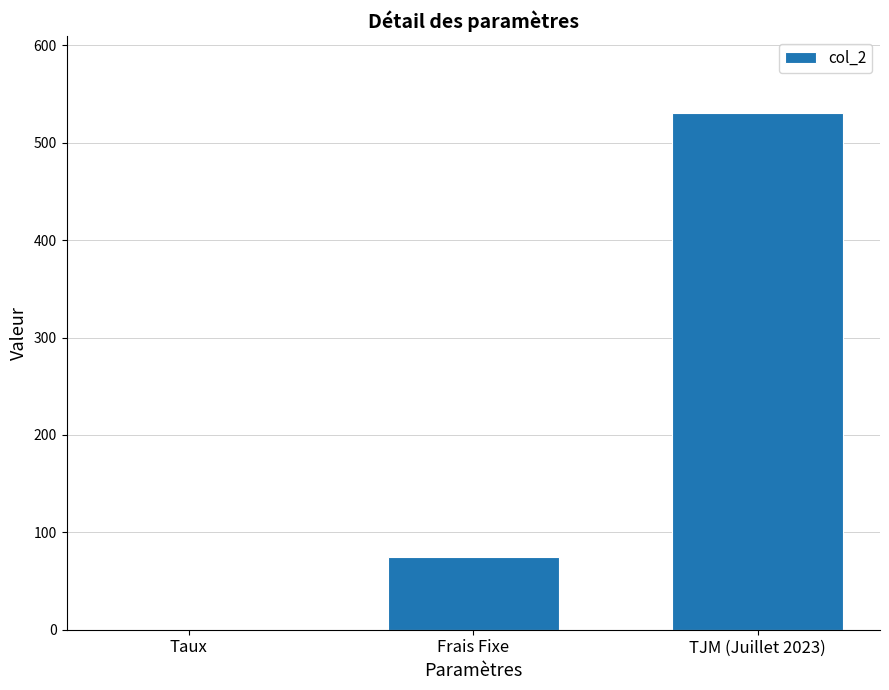

True or false: the data shows 755.6 at TJM (Juillet 2023).

False